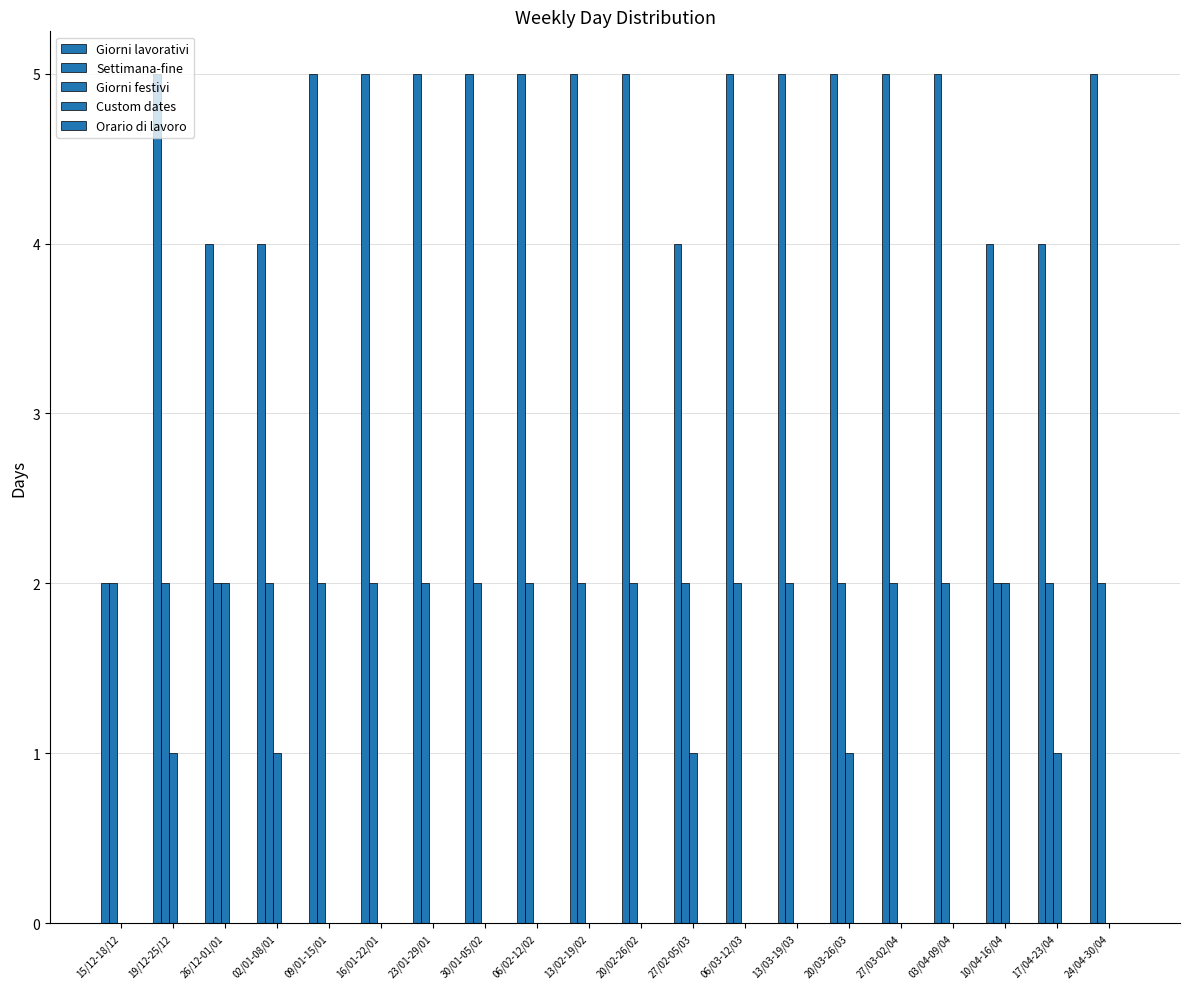

How many categories are shown in the chart?

20